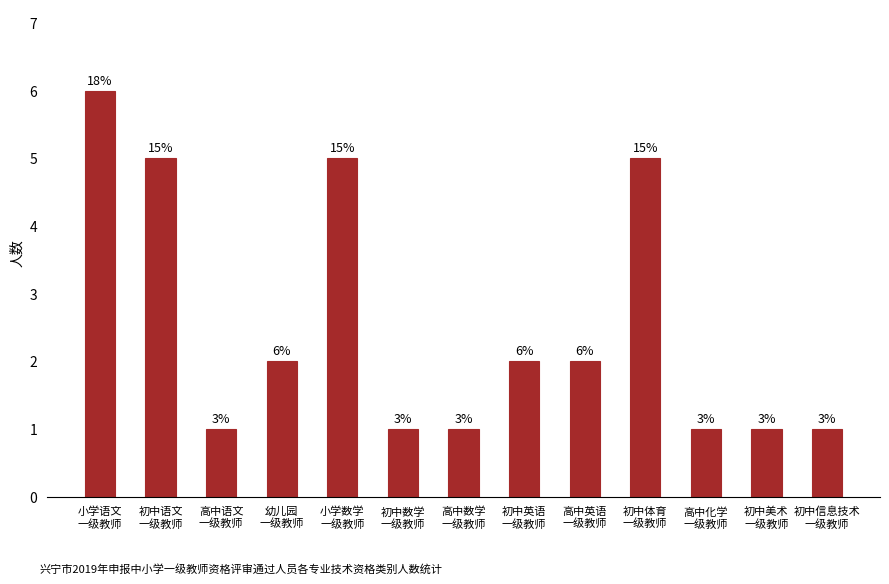

Which category has the highest value across all series?

小学语文
一级教师